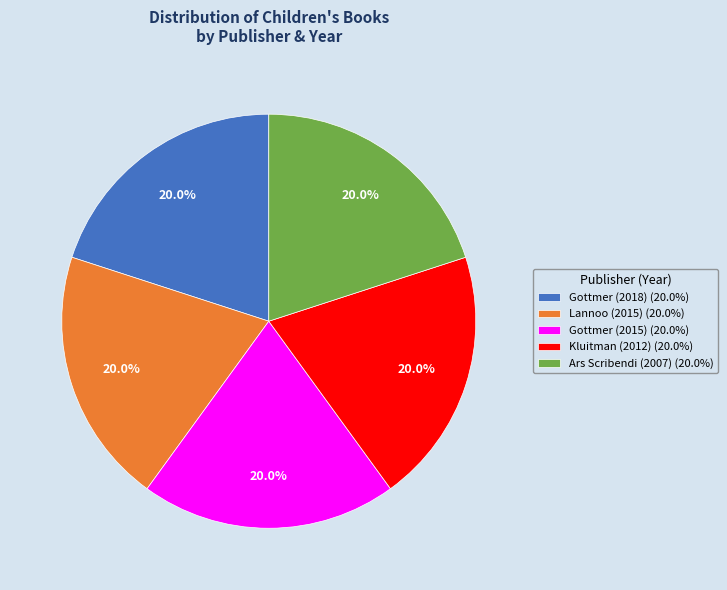

Approximately how many times larger is the value at Gottmer (2018) (20.0%) compared to Gottmer (2015) (20.0%)?

1.0